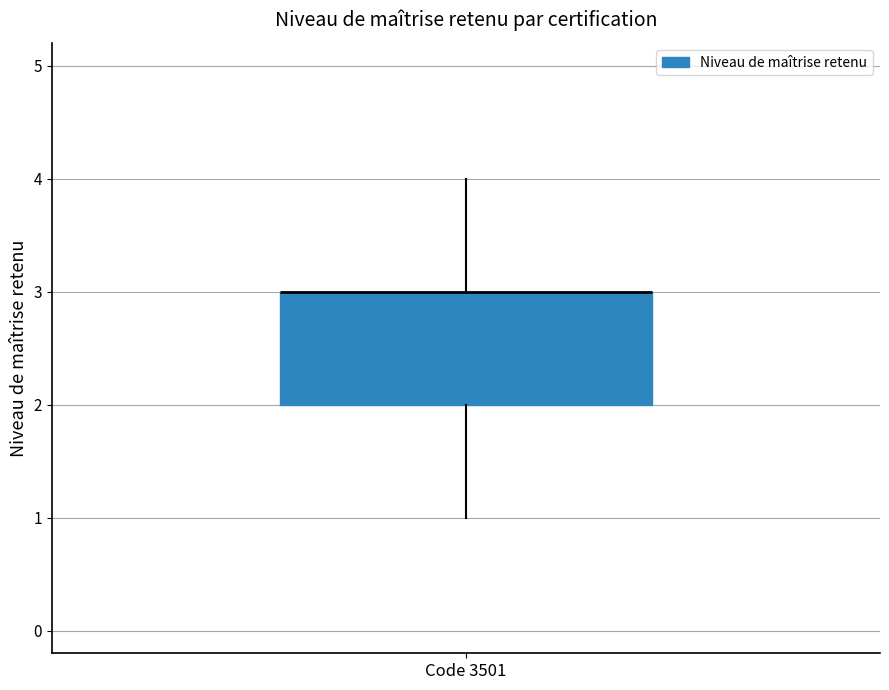

Transcribe this box plot: give where the median line is, the range the box spans, and where the two whiskers end, as read against the y-axis. The values are not printed on the chart, so give them approximately, as read against the axis.

median 3 (drawn on the box's upper edge), box 2 to 3, whiskers 1 to 4